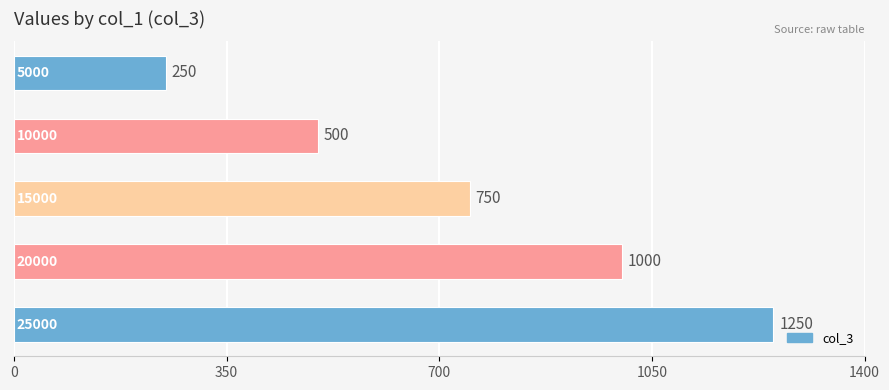

Count the number of categories in the chart.

5